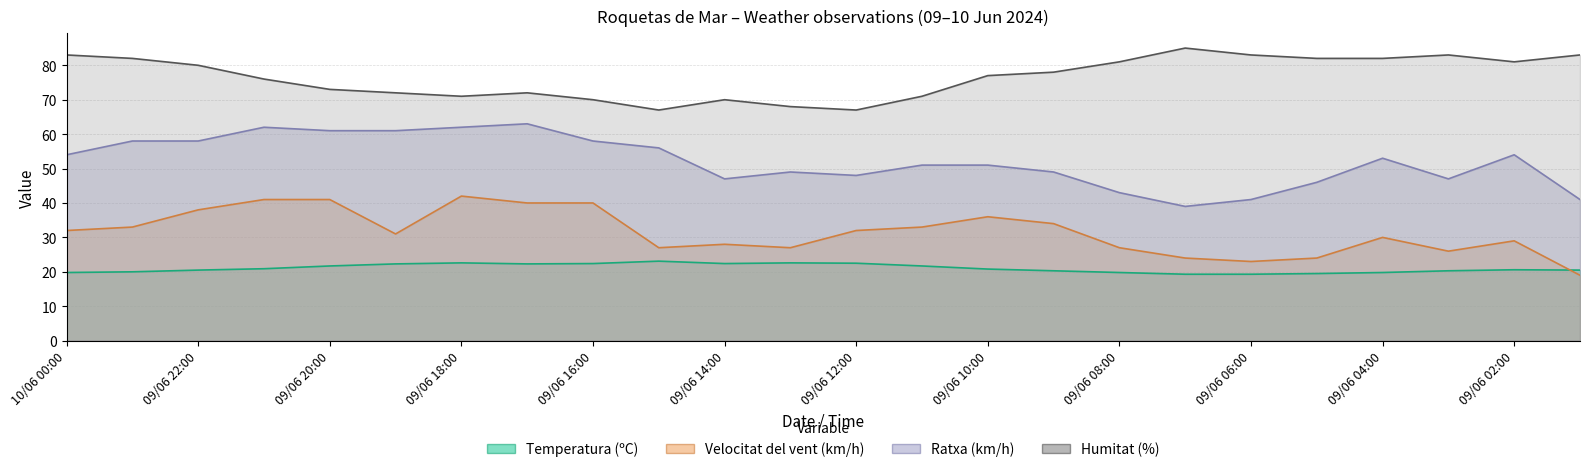

What is the highest value of the Velocitat del vent (km/h) series?

42.0